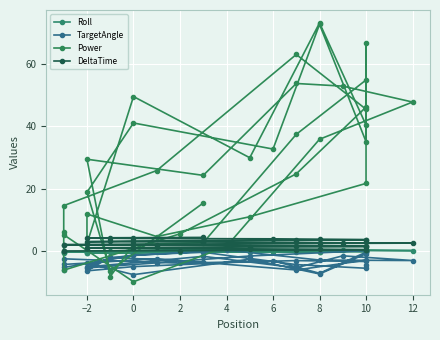

What is the average value of the Power series?

26.9